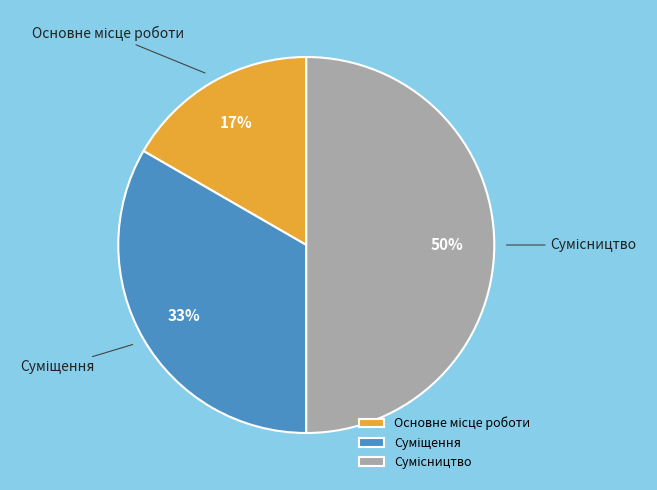

To the nearest percent, what is the difference between the largest and smallest slice percentages?

33%